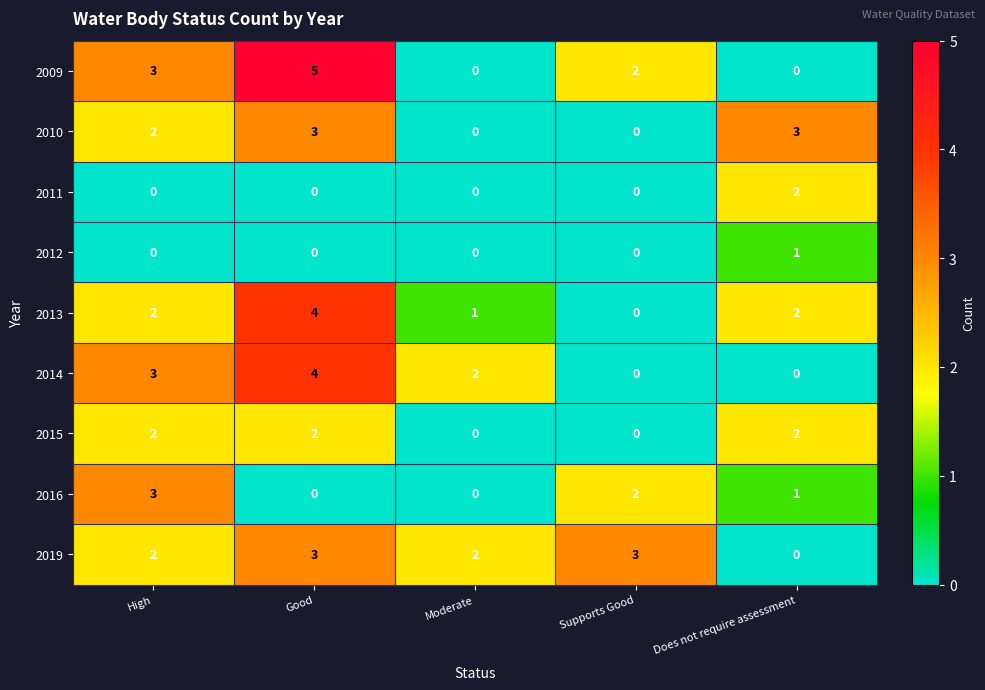

Which series changed the most between Moderate and Does not require assessment?

2010